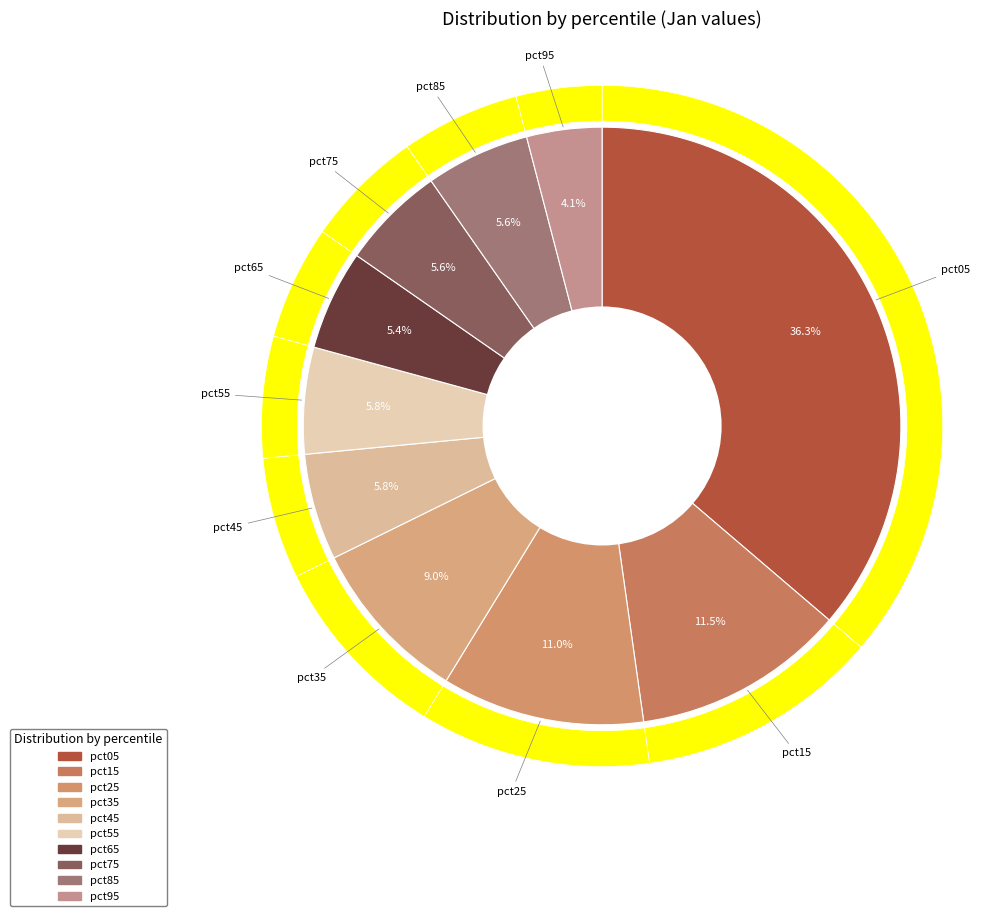

To the nearest percent, what is the difference between the largest and smallest slice percentages?

32%